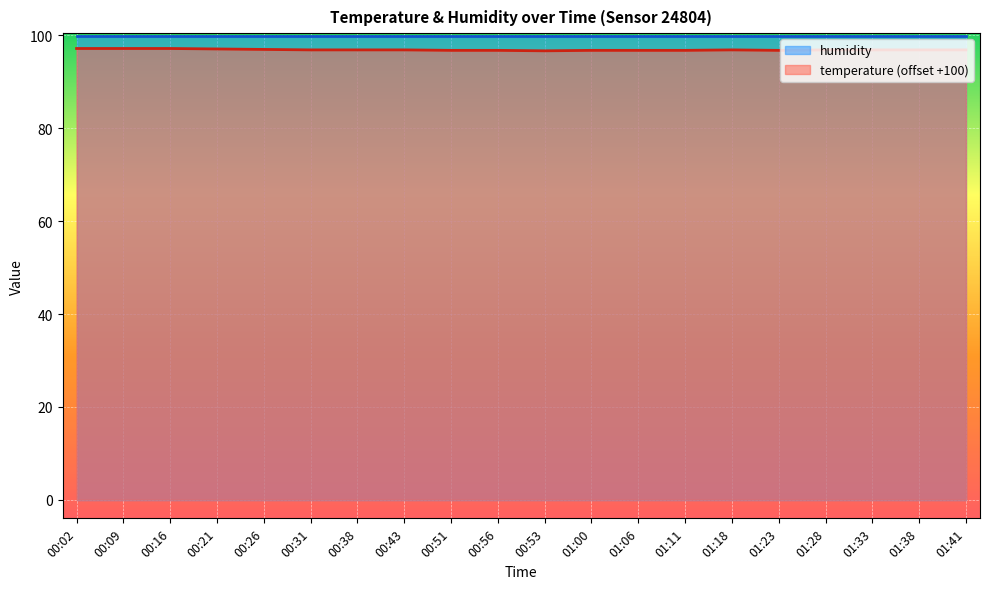

Which category has the highest value across all series?

00:02